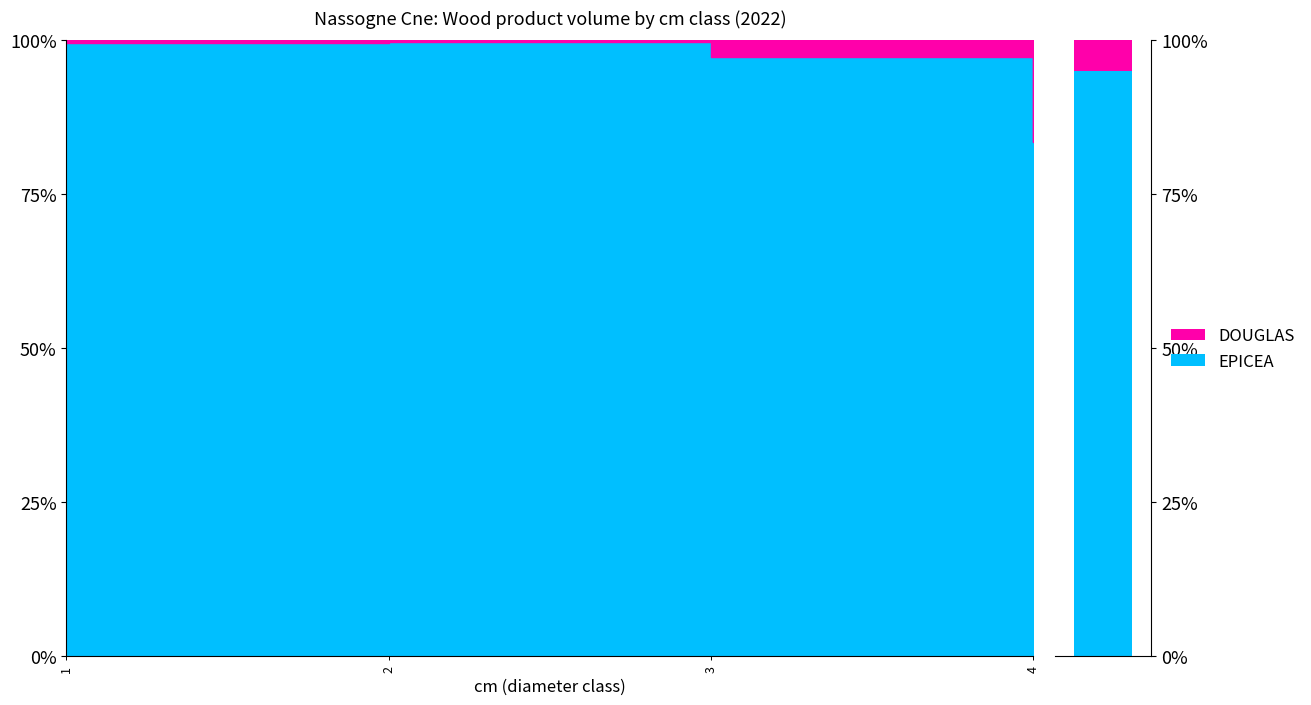

What is the maximum value shown in the chart?

99.7